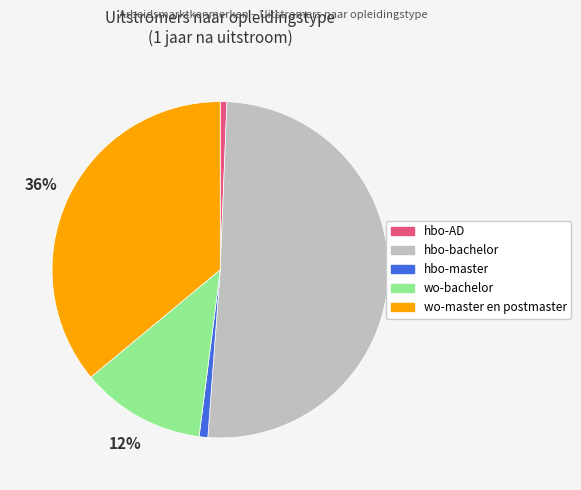

Between hbo-bachelor and hbo-master, which is larger?

hbo-bachelor